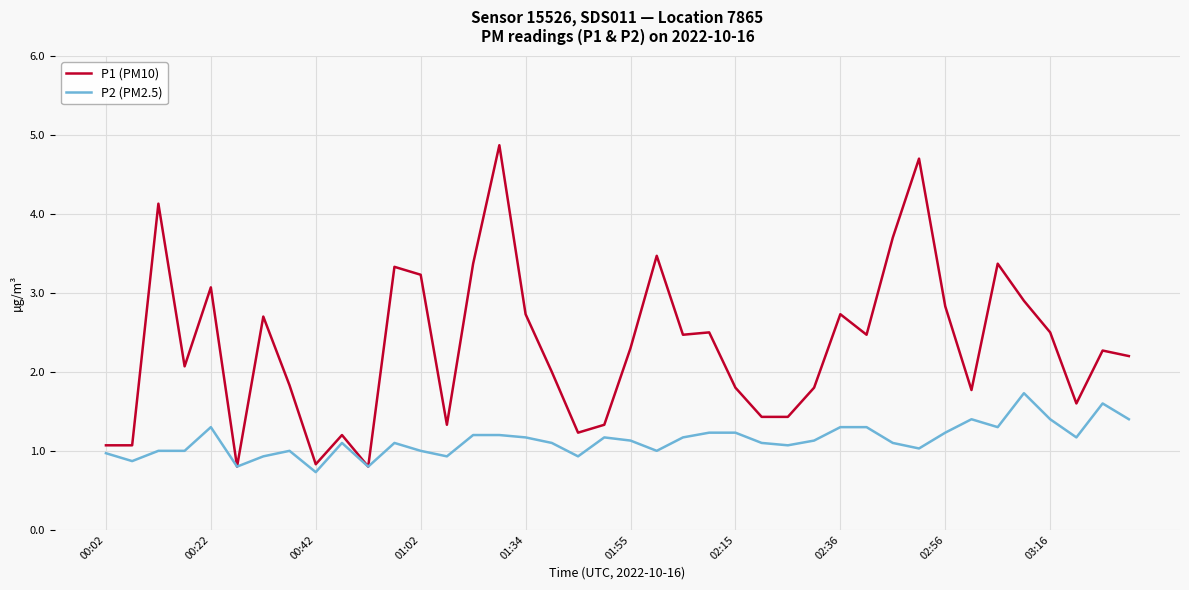

Which series has the largest range (max minus min)?

P1 (PM10)